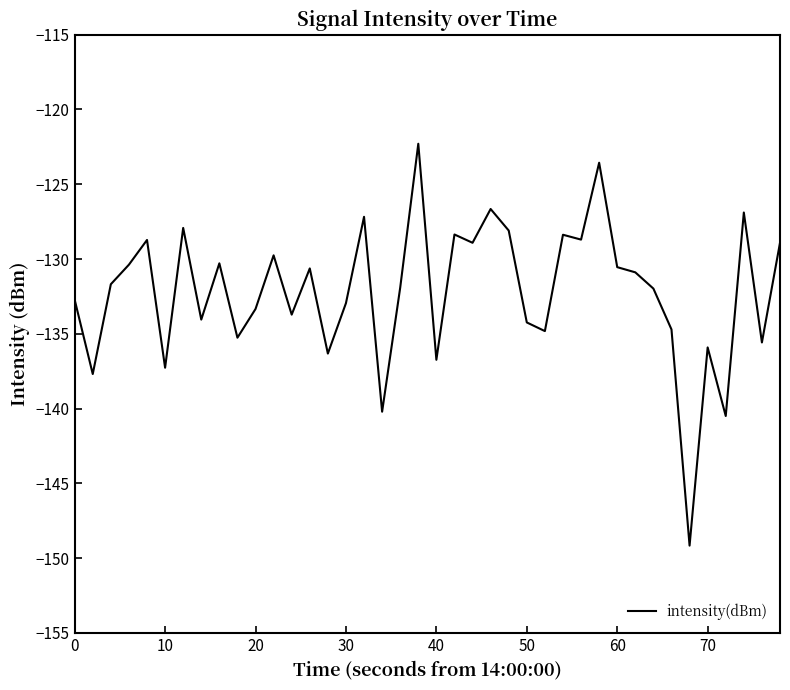

What is the average value?

-132.2